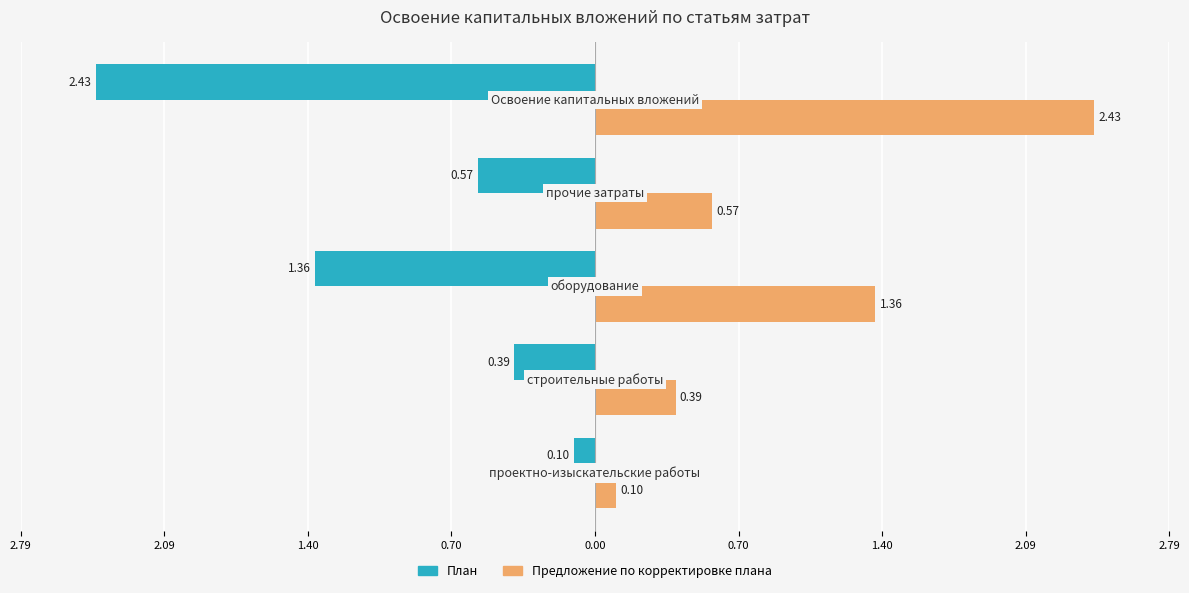

What are all the series names shown in the legend?

План, Предложение по корректировке плана